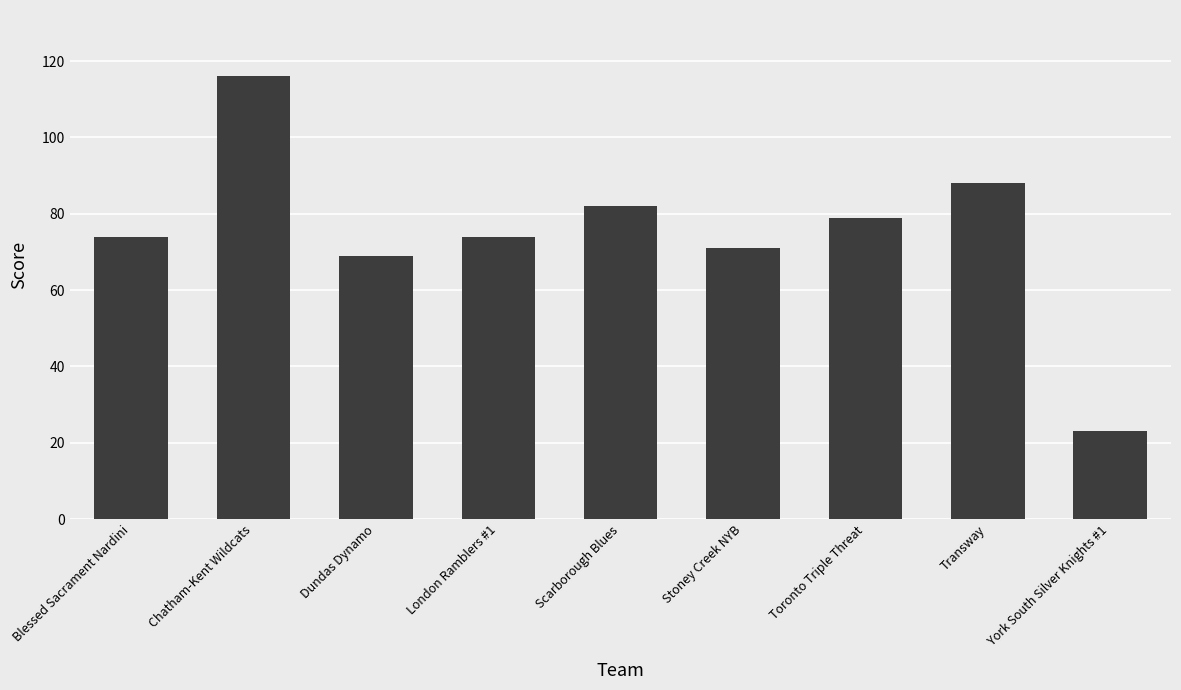

Which has a higher value, Chatham-Kent Wildcats or Scarborough Blues?

Chatham-Kent Wildcats